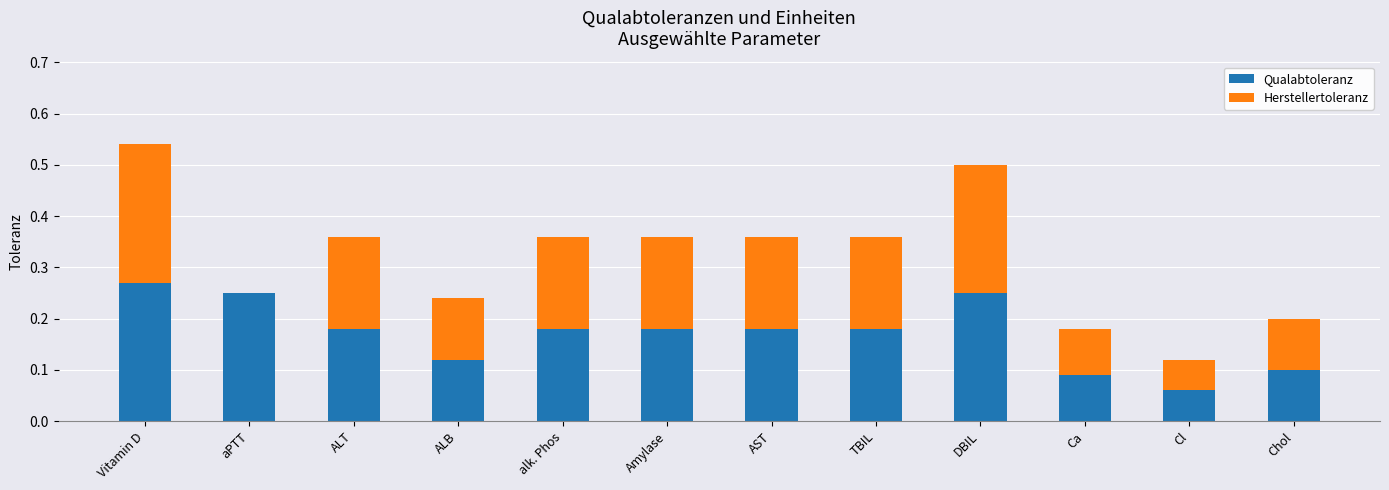

Are the bars horizontal?

No